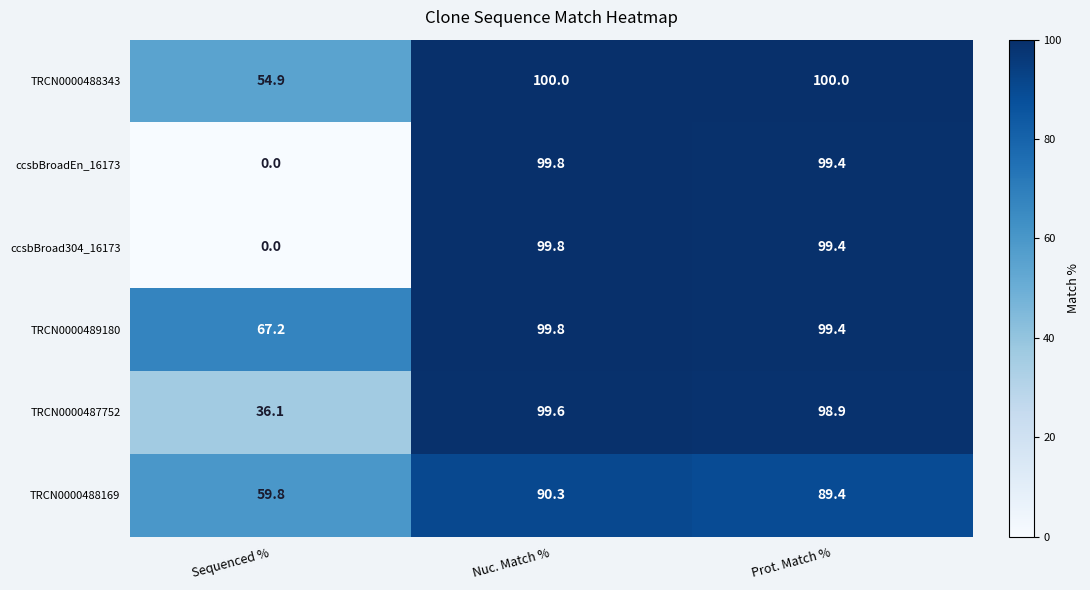

At which label does TRCN0000487752 reach its peak?

Nuc. Match %